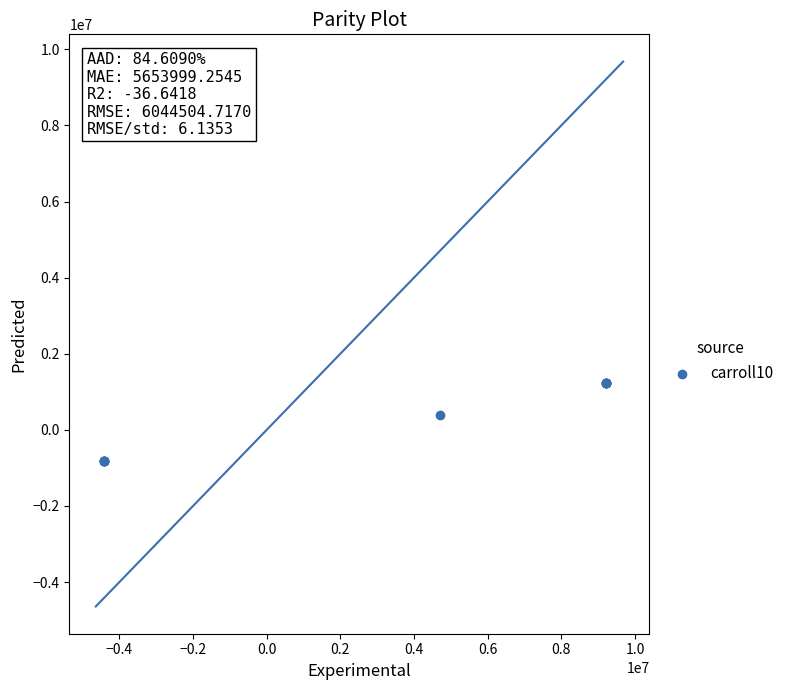

What Y value in the scatter plot is closest to 201040?

402082.0